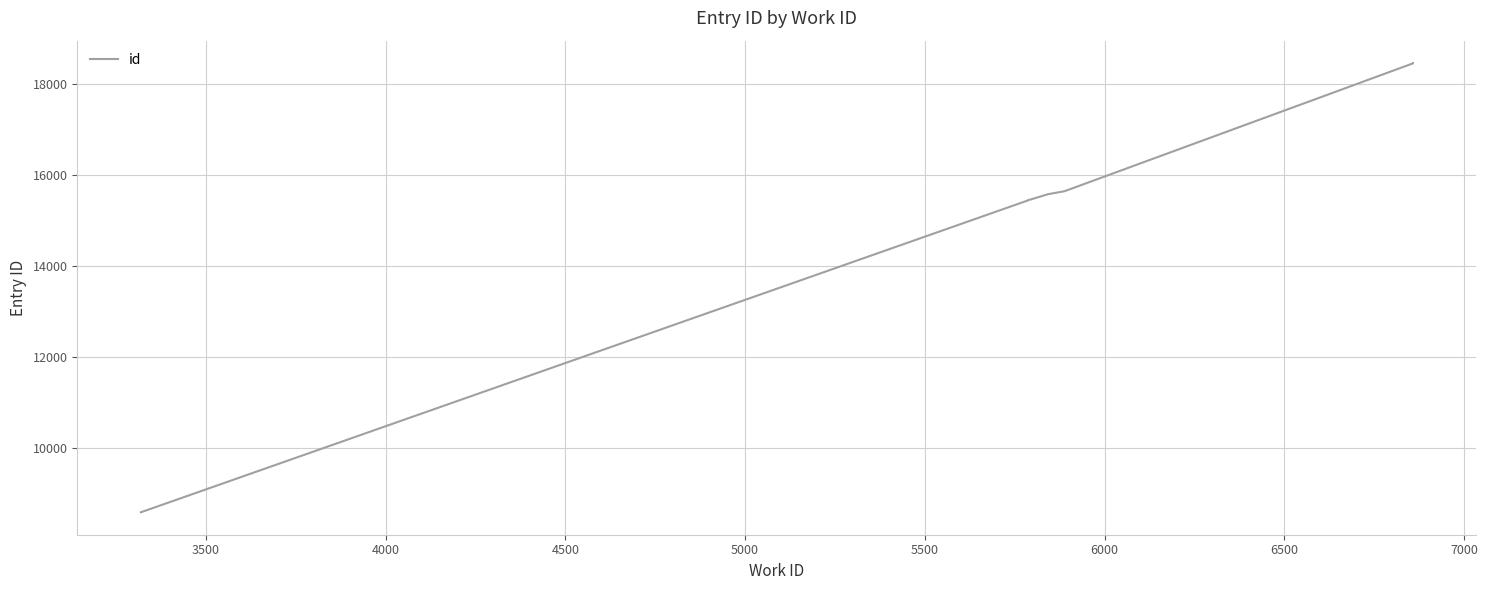

What is the sum of all values?

159935